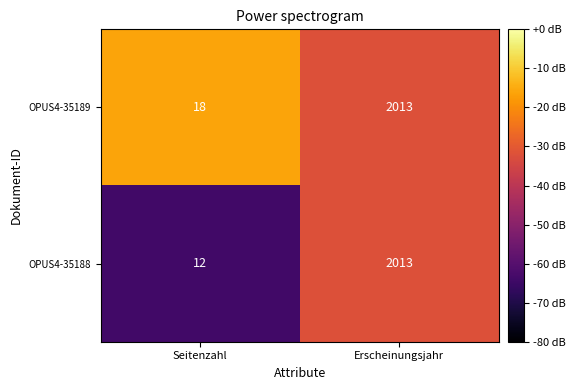

Reading left to right, transcribe all the data shown in this chart.

OPUS4-35189: Seitenzahl=18	Erscheinungsjahr=2013
OPUS4-35188: Seitenzahl=12	Erscheinungsjahr=2013